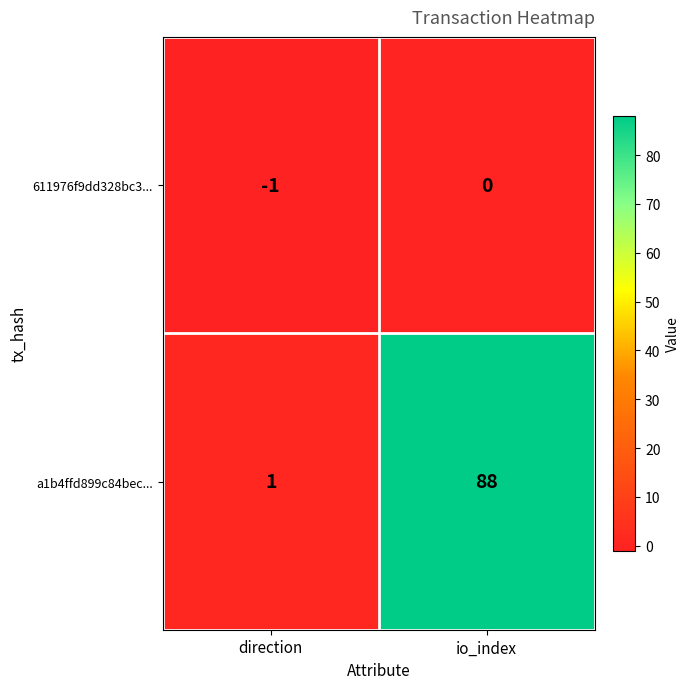

The a1b4ffd899c84bec... series shows 58 at io_index. True or false?

False